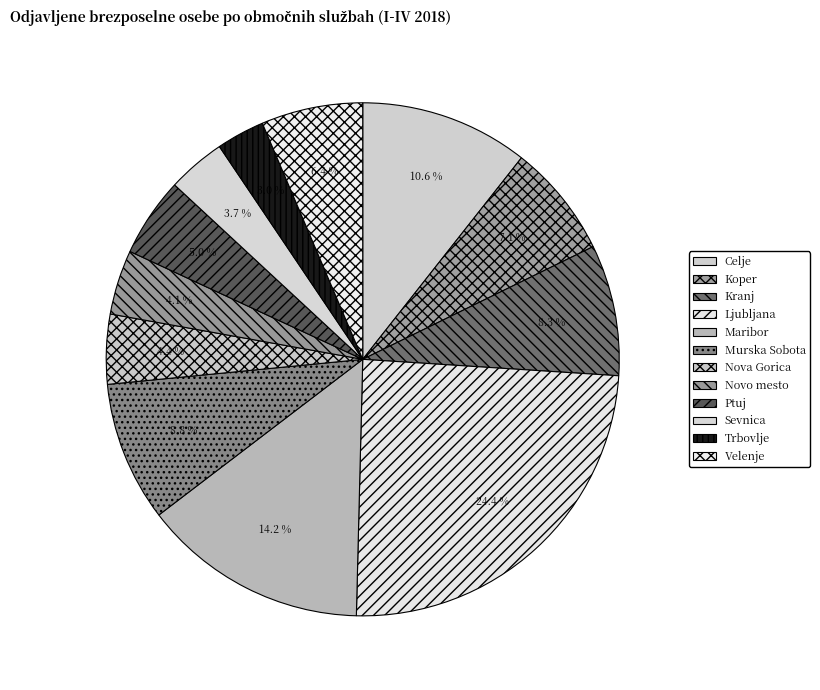

Which slice is the smallest?

Trbovlje